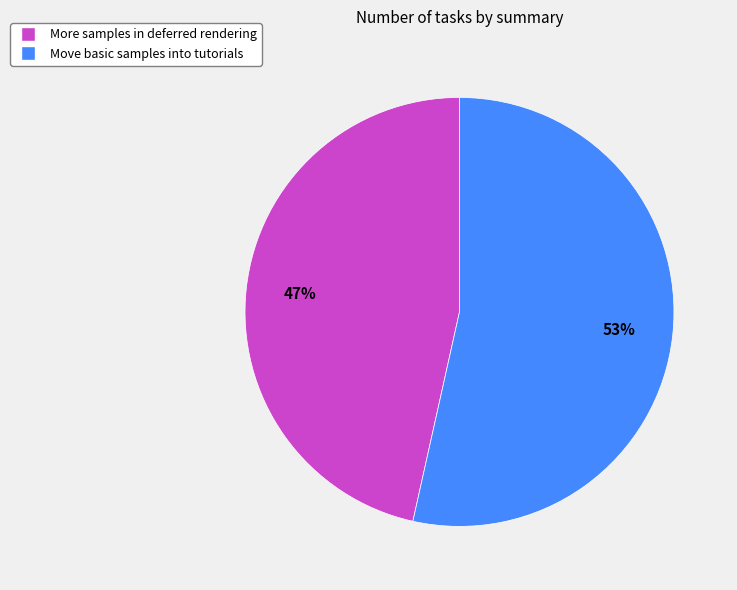

The Move basic samples into tutorials slice represents 53% of the pie. True or false?

True